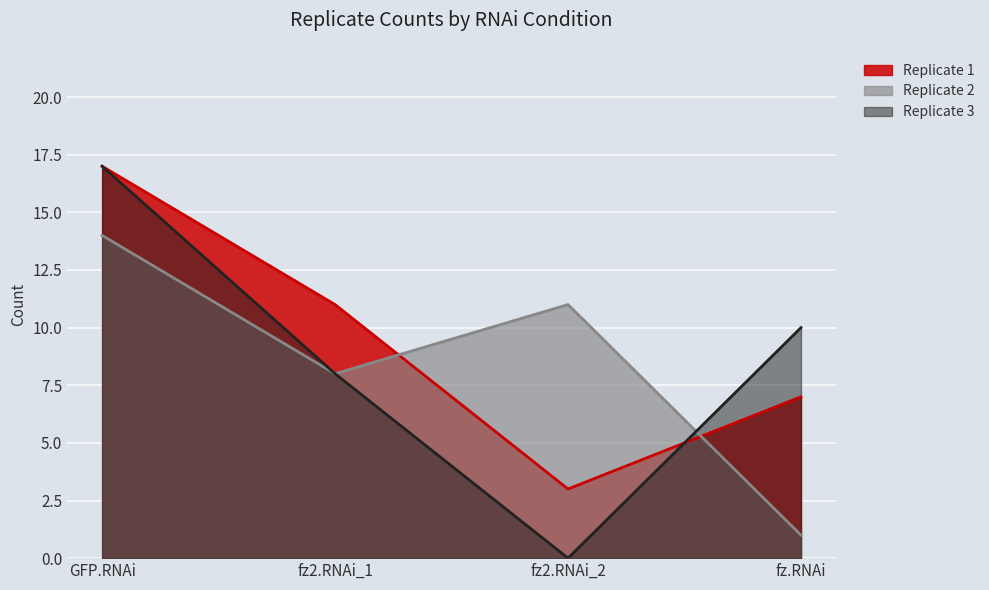

Count the Replicate 3 values in the range 8 to 17.

3